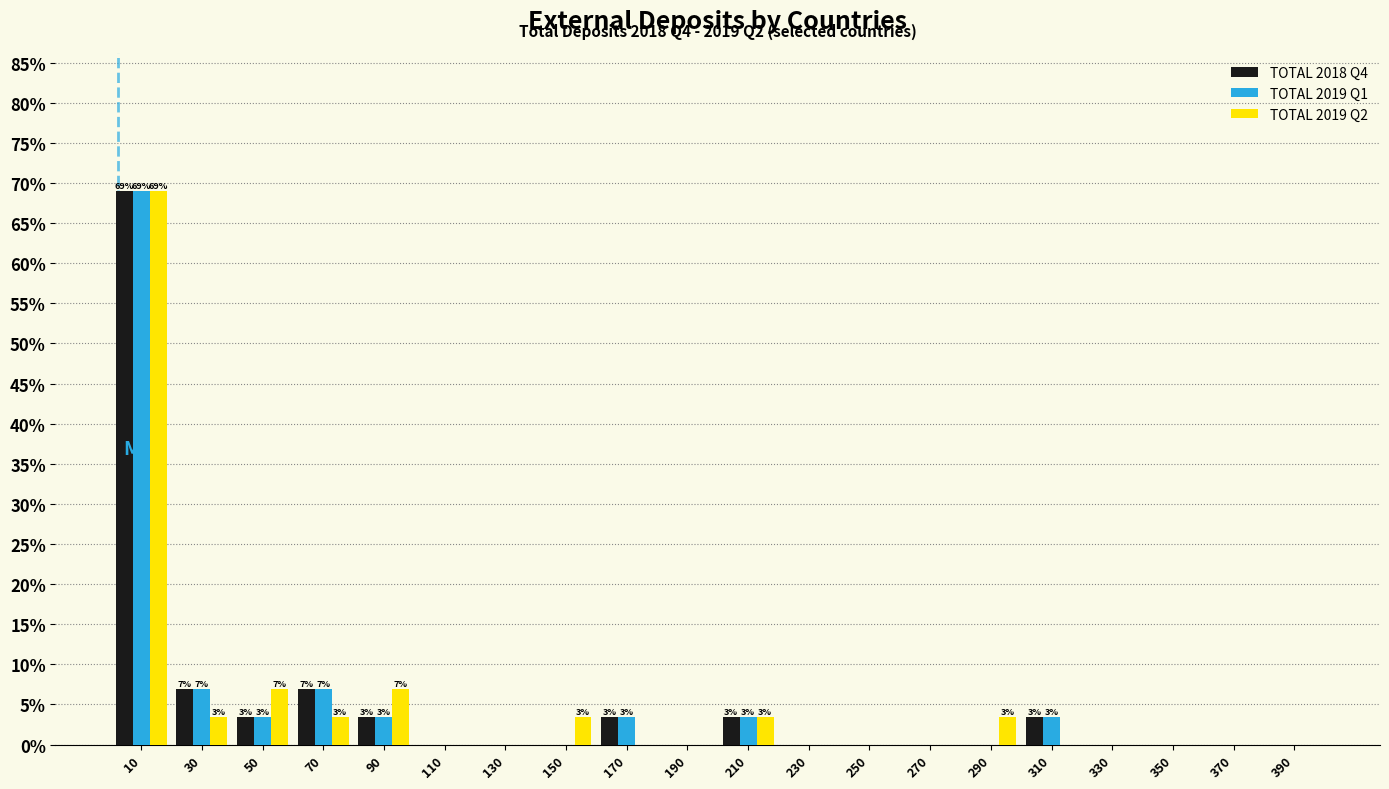

In the TOTAL 2019 Q2 series, which range on the x-axis has the tallest bar?

0 to 20